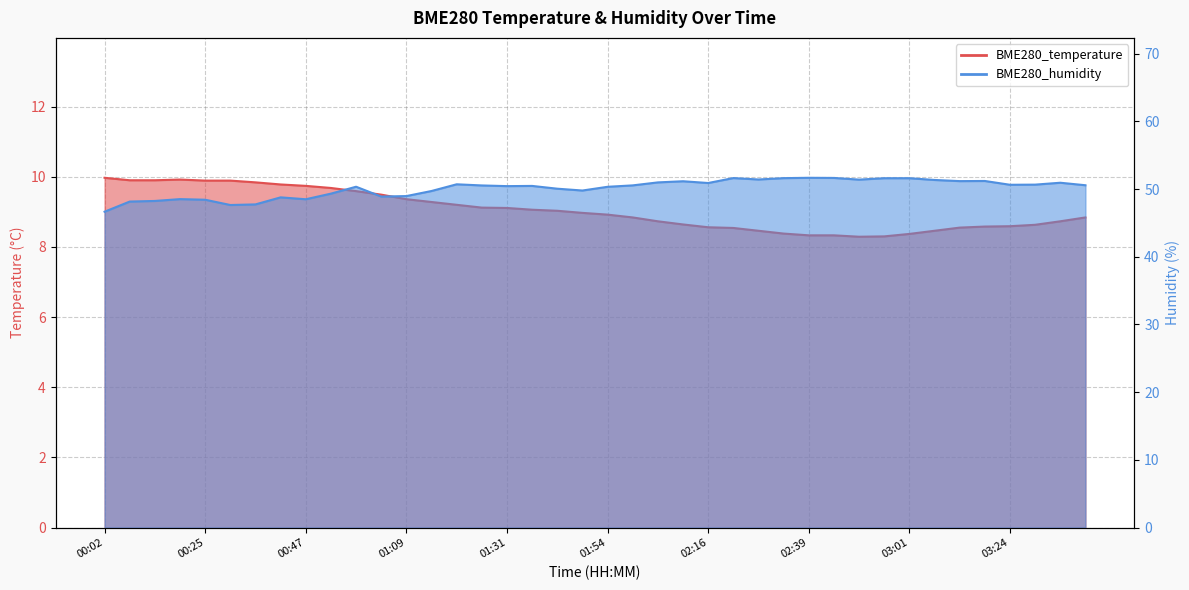

At which category is the sum across all series the highest?

02:22